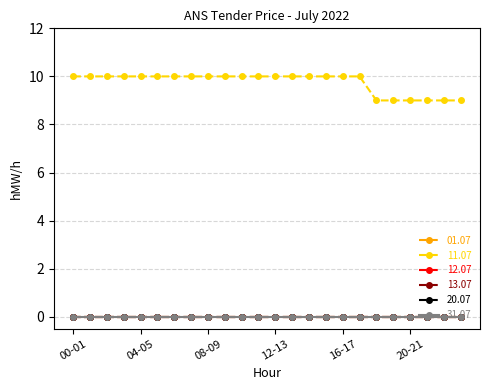

Is this an area chart (filled region under the line)?

No